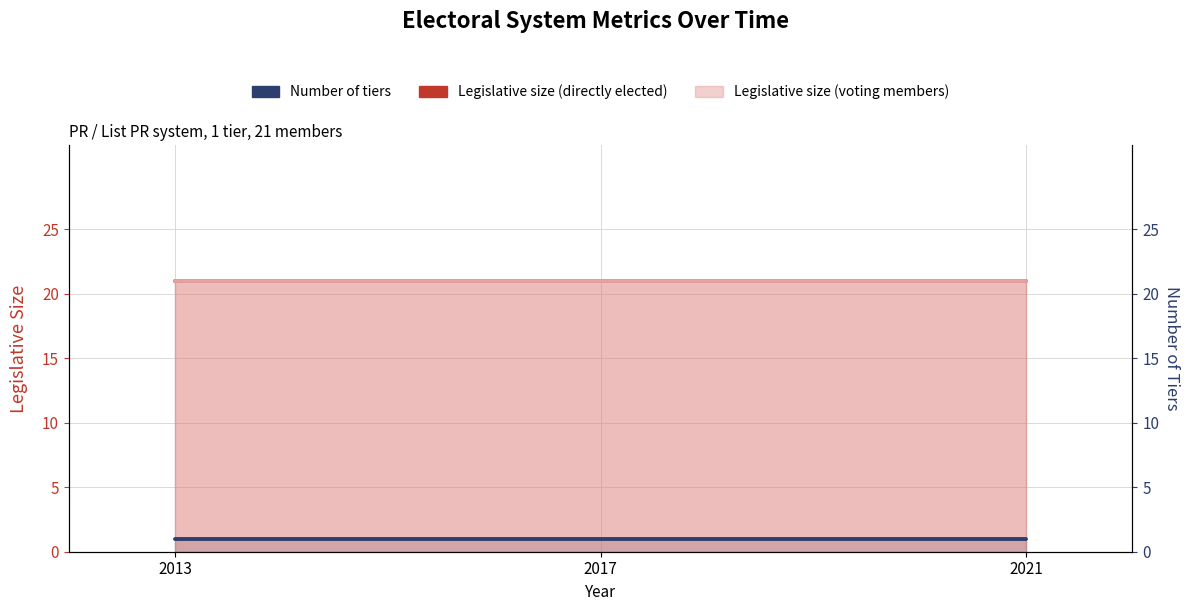

What is the value of the Number of tiers point at the 1st from the left?

1